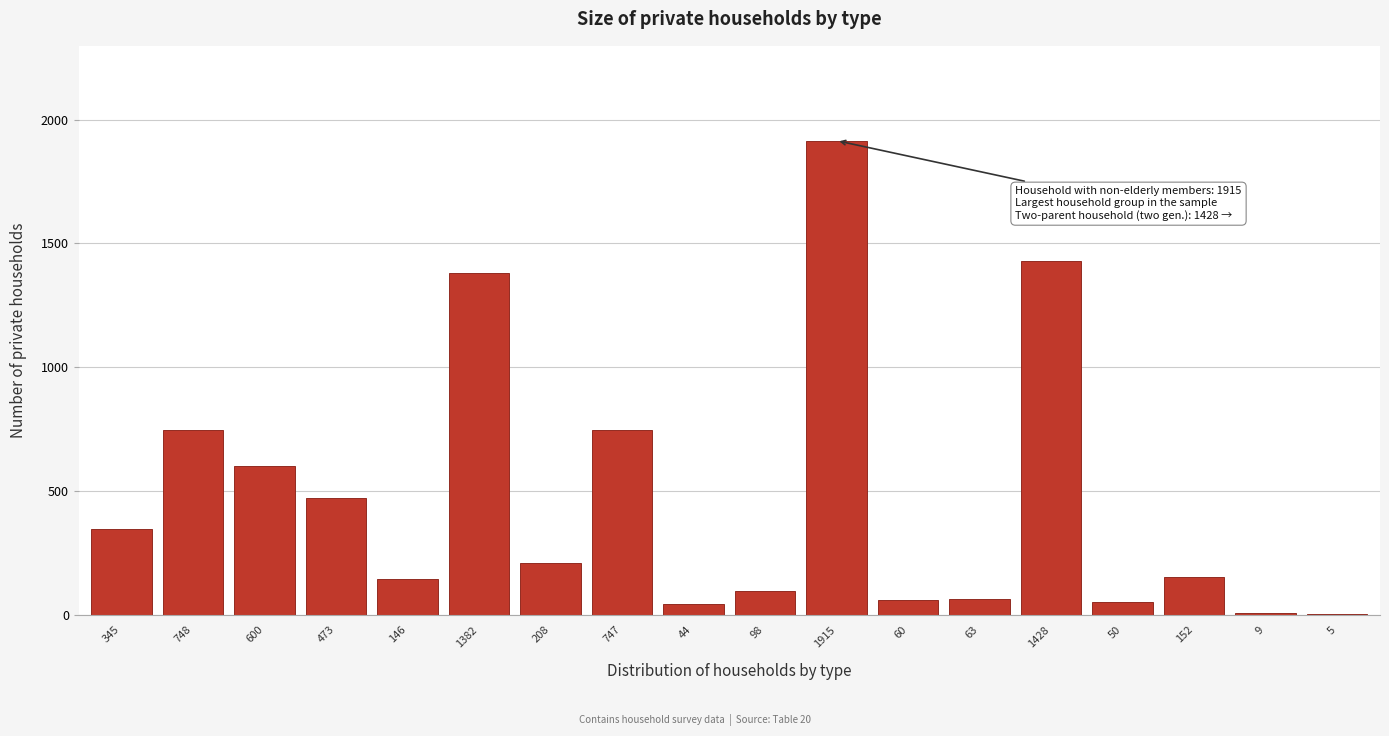

What is the change in value from 600 to 1382?

+782